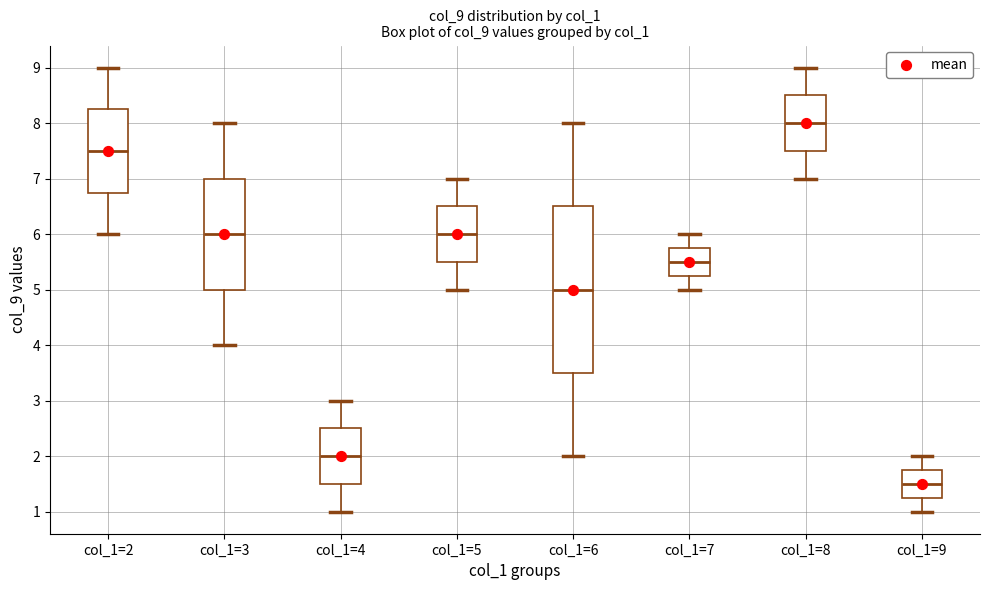

Where does the upper whisker of the box for col_1=8 end on the y-axis? The values are not printed on the chart, so give them approximately, as read against the axis.

9.0